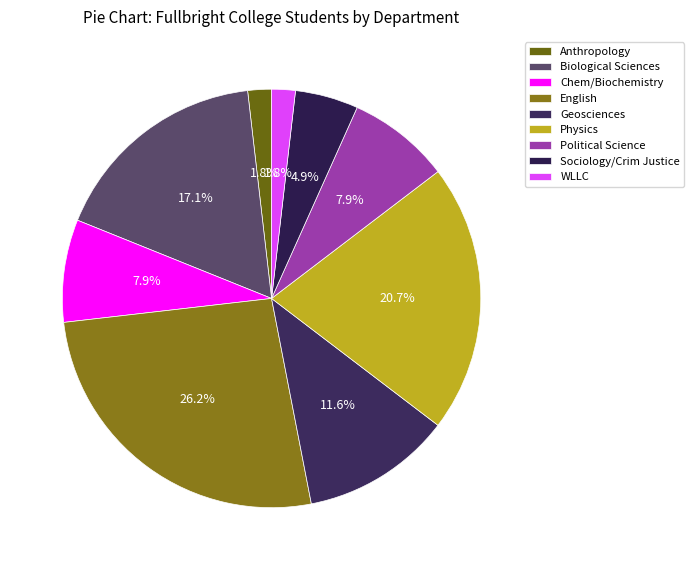

To the nearest percent, what is the average slice percentage?

11%